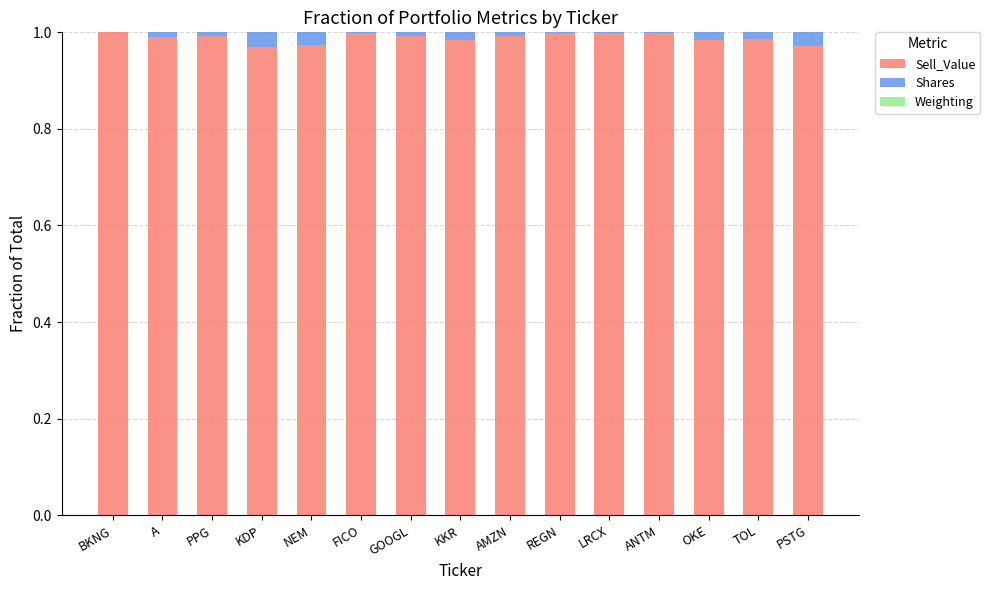

Is it true that Sell_Value equals 1.8 at ANTM?

False